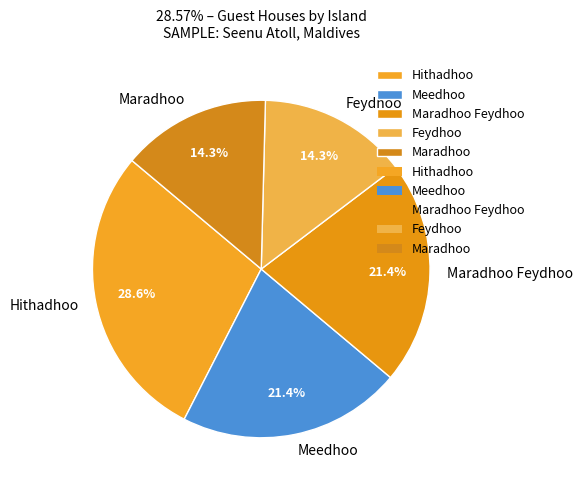

What percentage is NOT represented by Hithadhoo?

71.4%